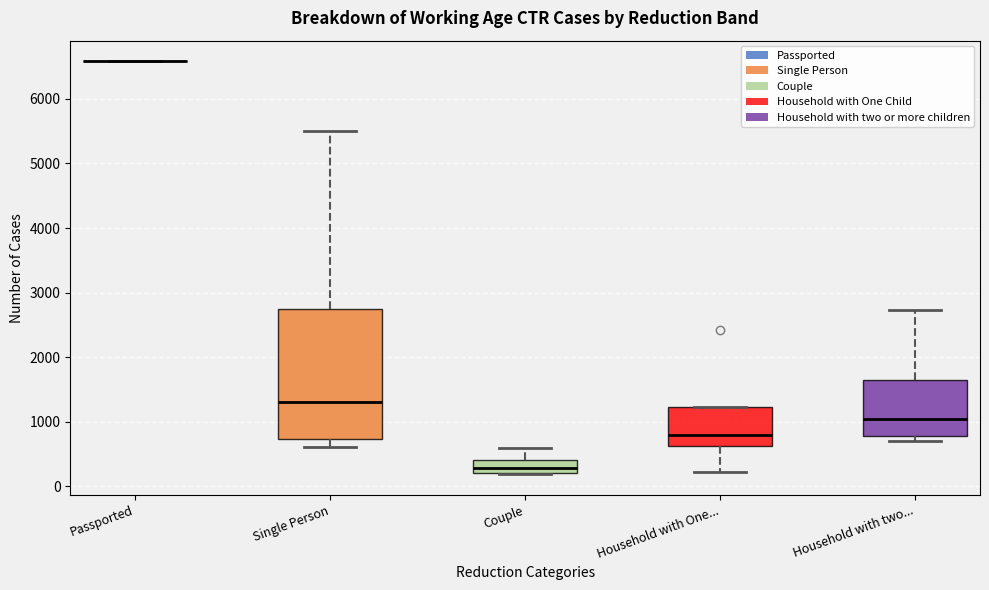

Reading left to right, transcribe this box plot: for each box, give where its median line is, the range the box spans, and where its two whiskers end, as read against the y-axis. The values are not printed on the chart, so give them approximately, as read against the axis.

Passported: box collapsed to a line at 6600, whiskers 6600 to 6600
Single Person: median 1300, box 700 to 2800, whiskers 600 to 5500
Couple: median 300, box 200 to 400, whiskers 200 to 600
Household with One...: median 800, box 600 to 1200, whiskers 200 to 1200
Household with two...: median 1000, box 800 to 1600, whiskers 700 to 2700